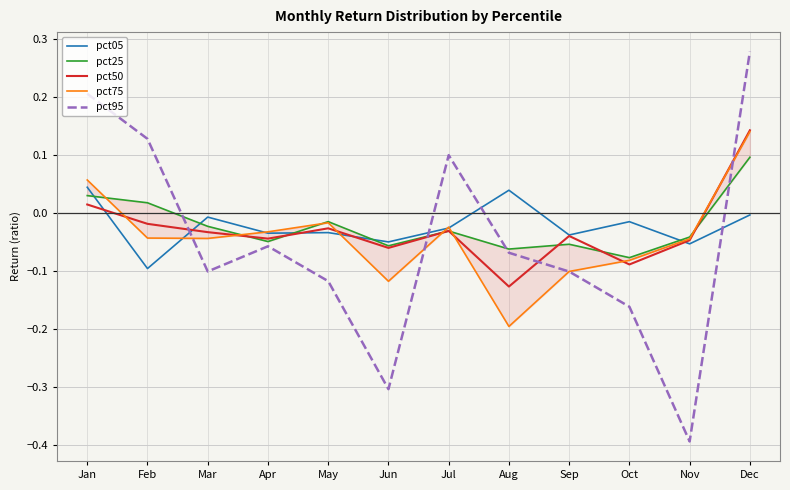

Between which two adjacent categories do pct05 and pct50 first intersect?

Jan and Feb